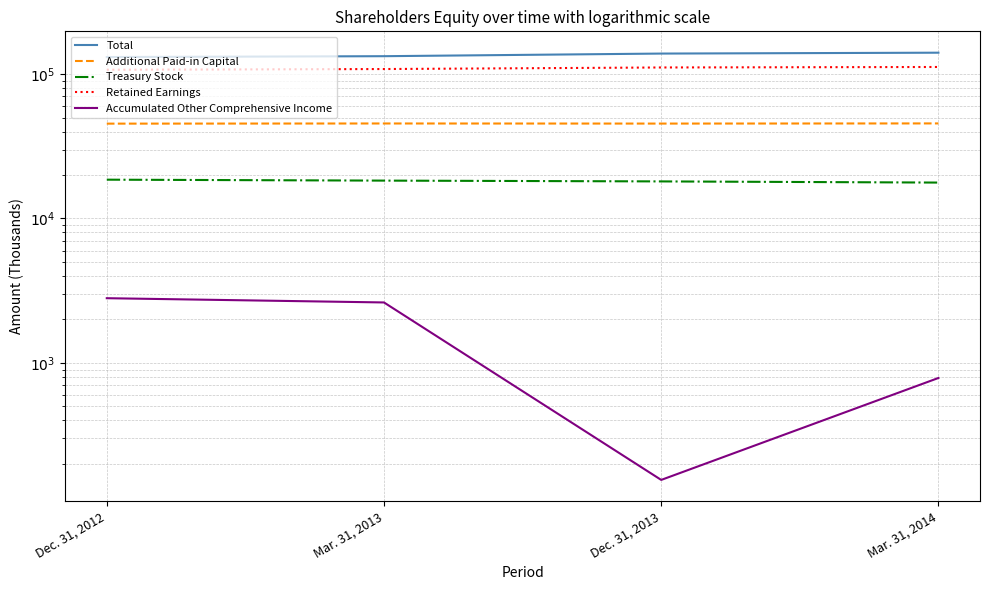

What is the difference between the second highest and second lowest values in the Total series?

5670